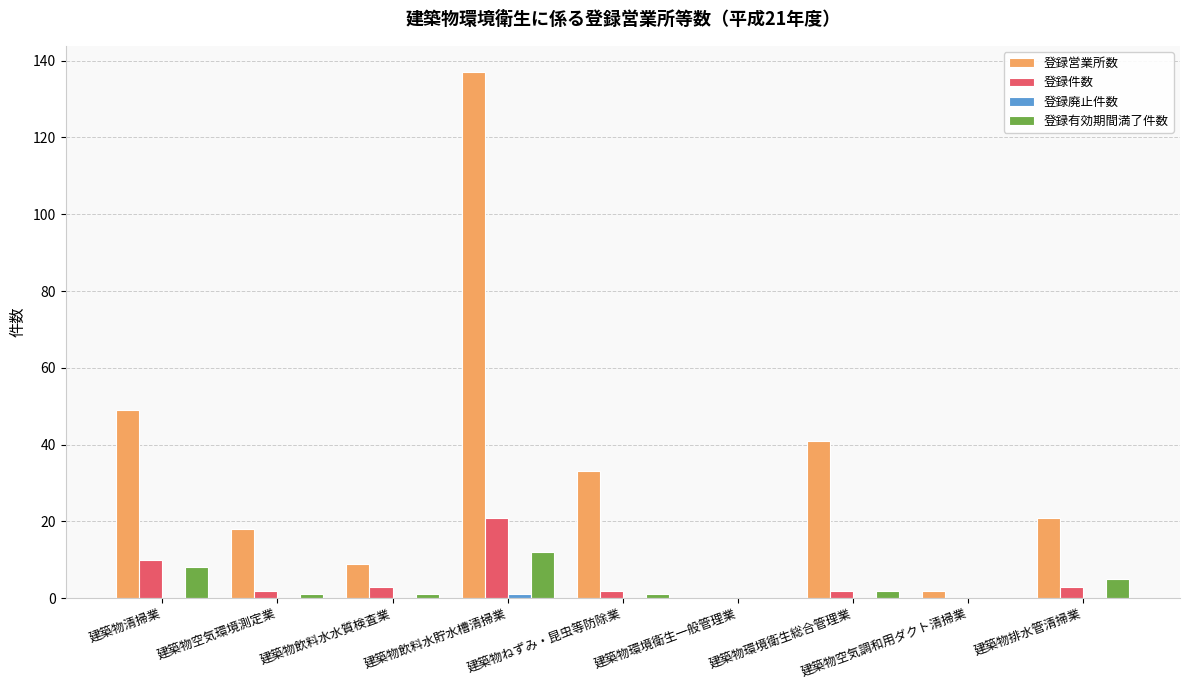

Between 建築物環境衛生総合管理業 and 建築物空気調和用ダクト清掃業, which series saw the biggest shift?

登録営業所数